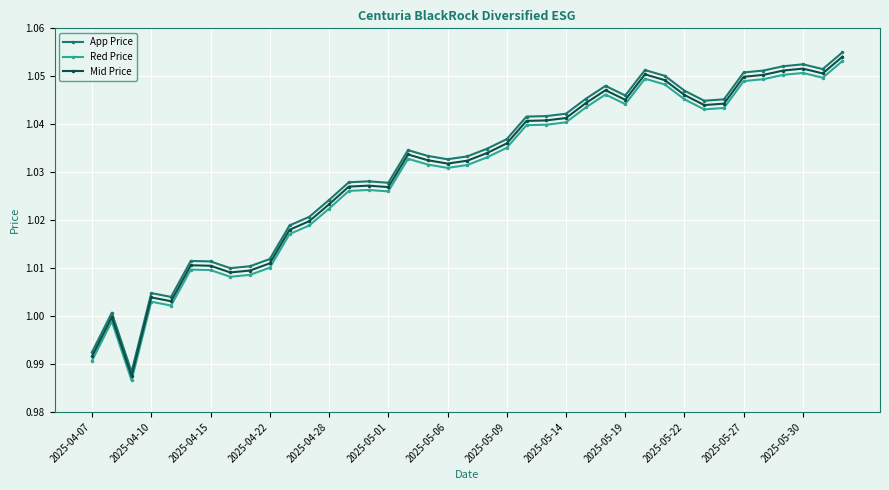

What is the sum of all Mid Price values?

40.2